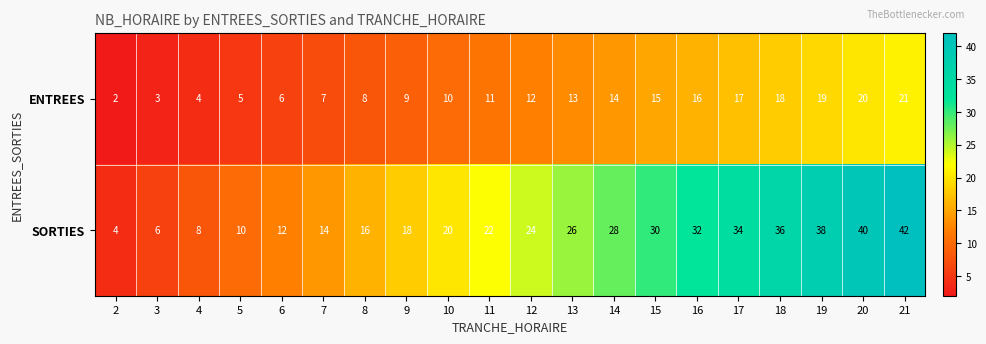

At which label does SORTIES reach its peak?

21